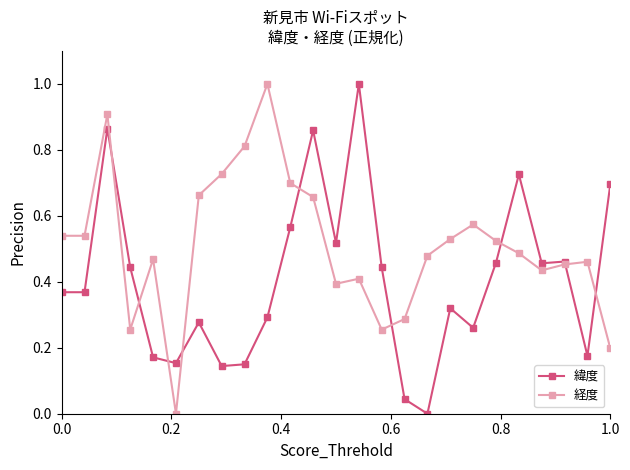

True or false: 緯度 has more than 2 points higher than both neighbors.

True